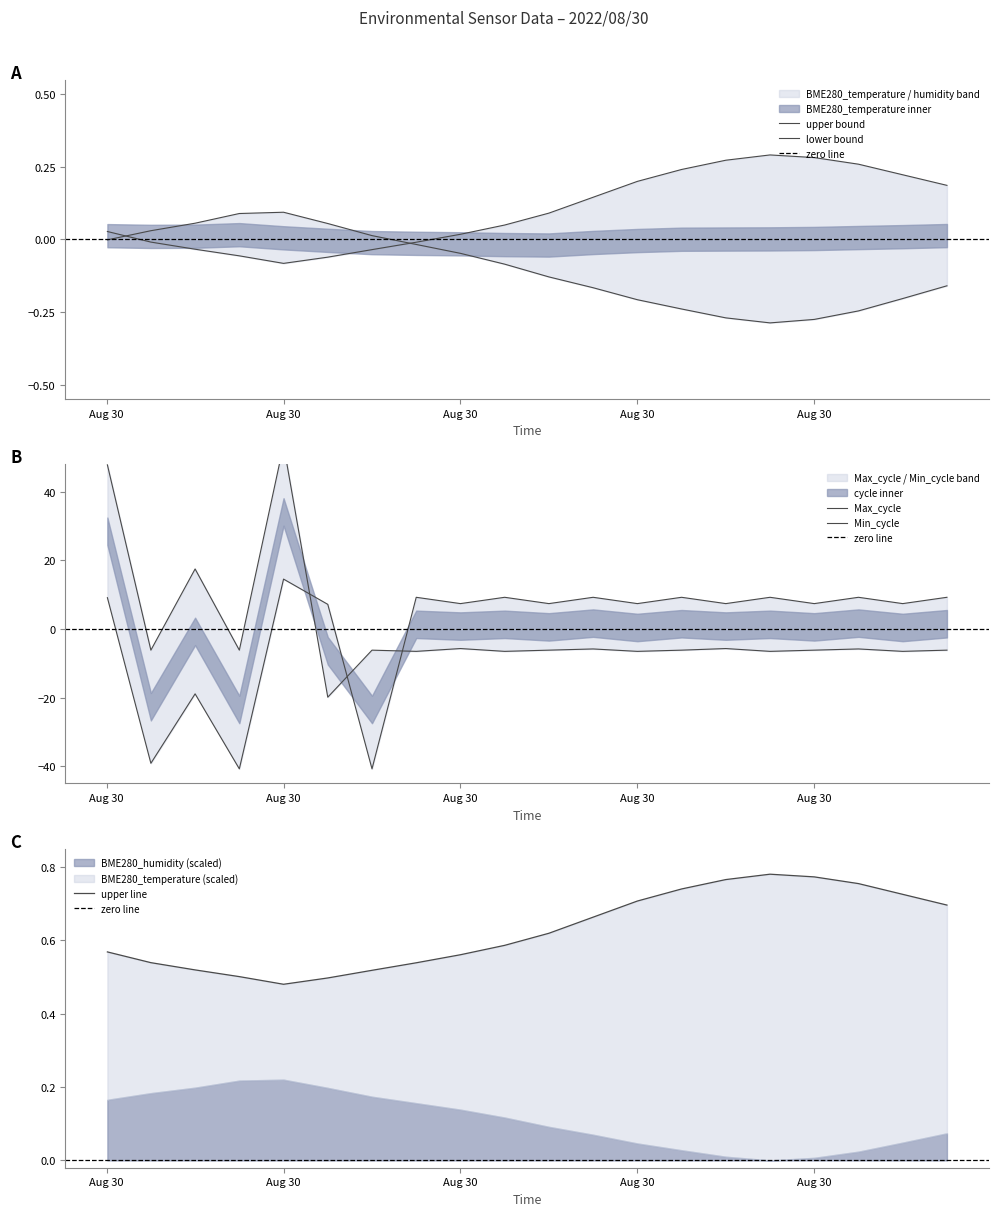

At which label is Max_cycle closest to -13?

2022/08/30 02:00